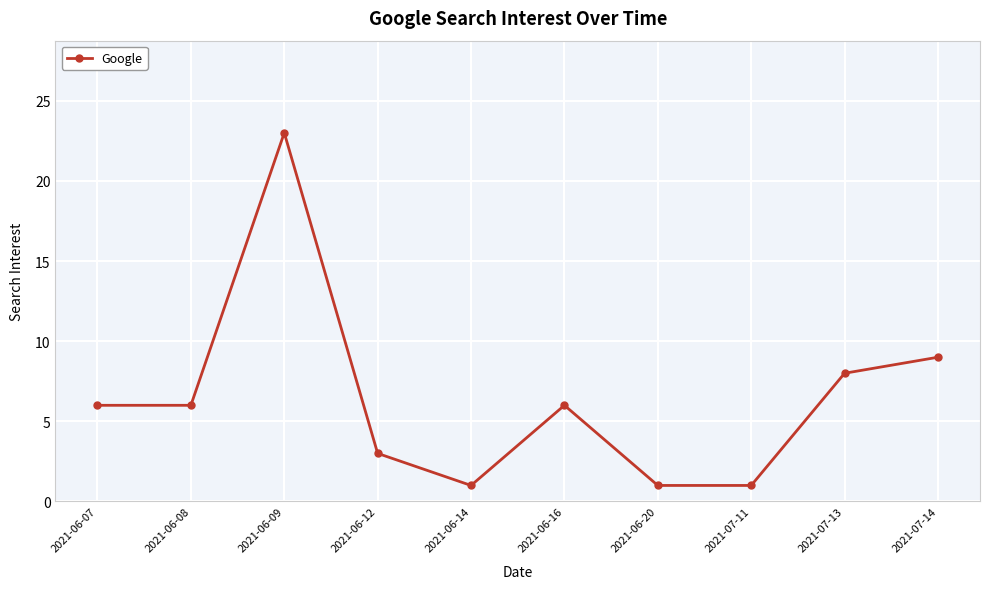

Where is the data nearest to the value 12?

2021-07-14